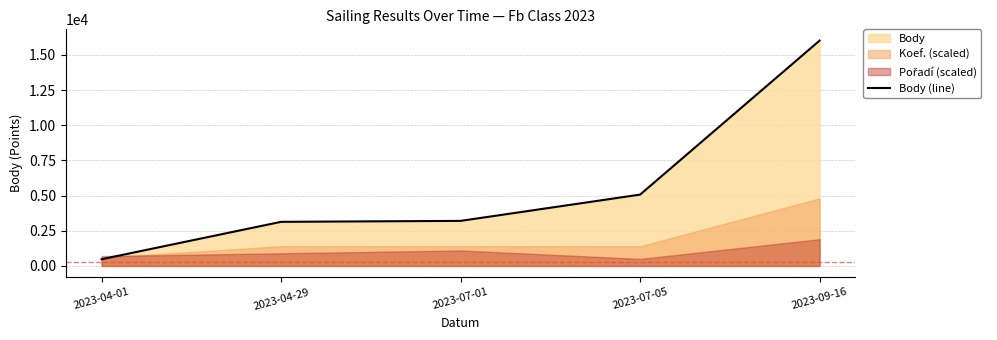

True or false: there are more than 1 points higher than both neighbors.

False